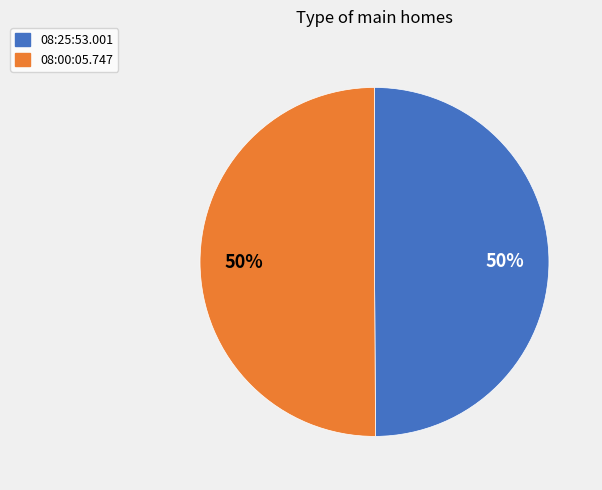

Combined, do 08:25:53.001 and 08:00:05.747 account for over 50%?

Yes